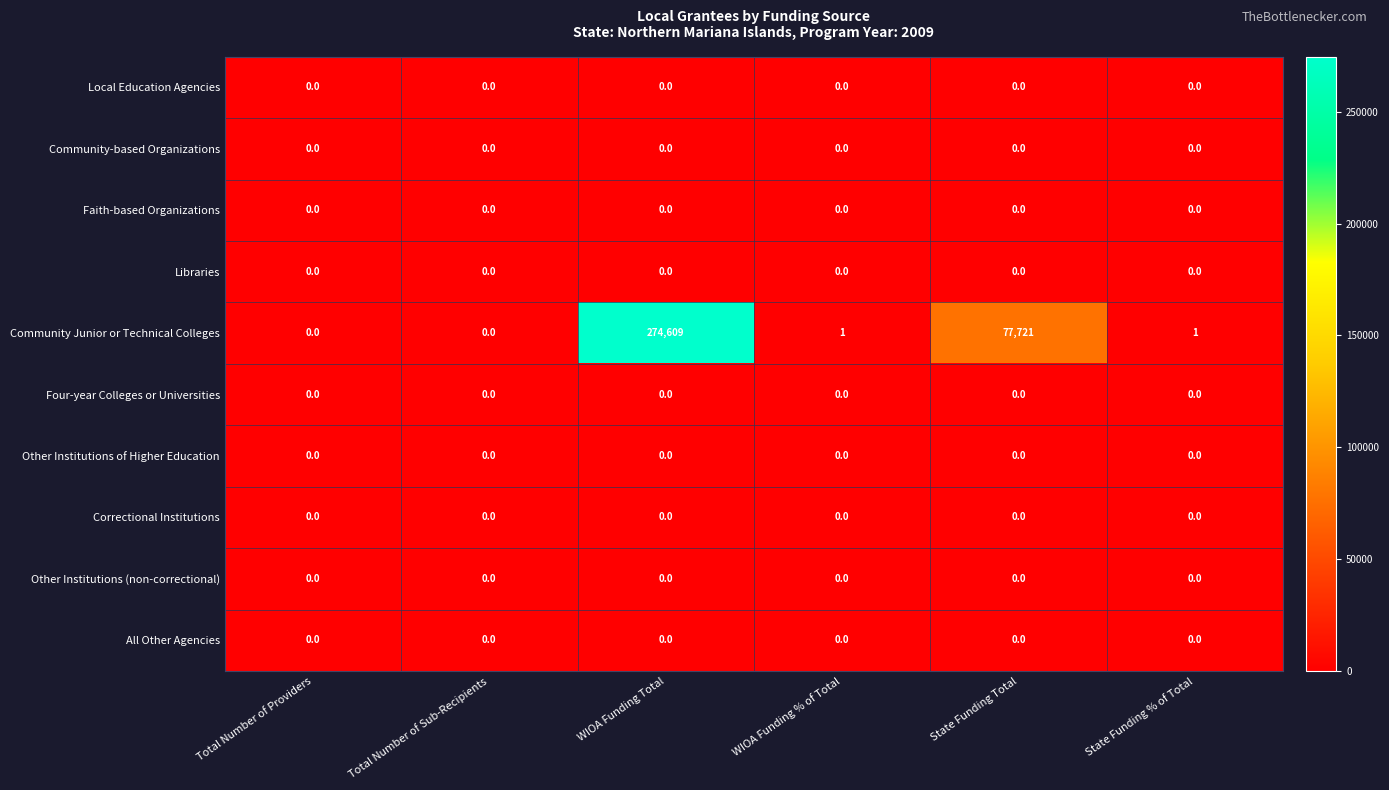

The value of Community Junior or Technical Colleges at State Funding Total is 77721. True or false?

True